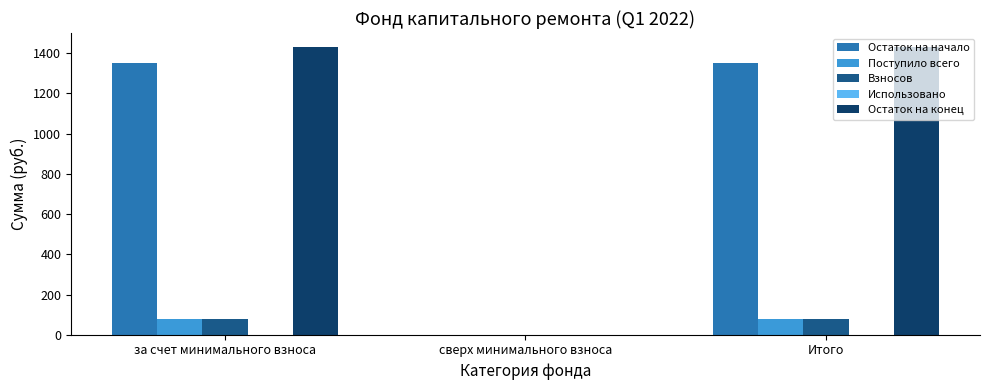

What is the sum of the Остаток на начало values at Итого and сверх минимального взноса?

1352.5